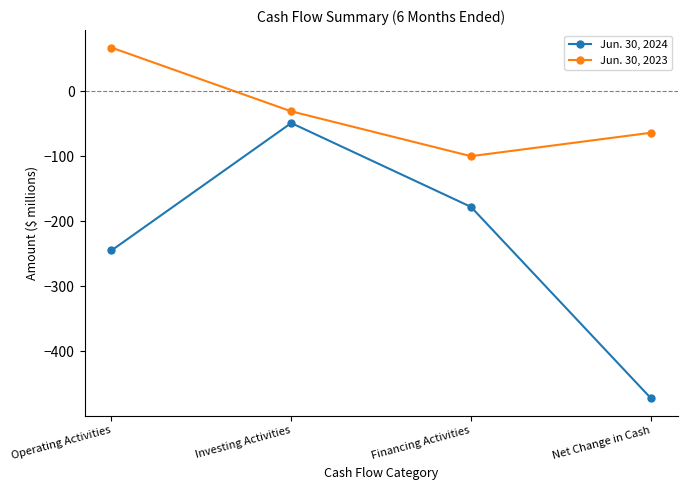

How many Jun. 30, 2023 values are between -64 and 67?

3